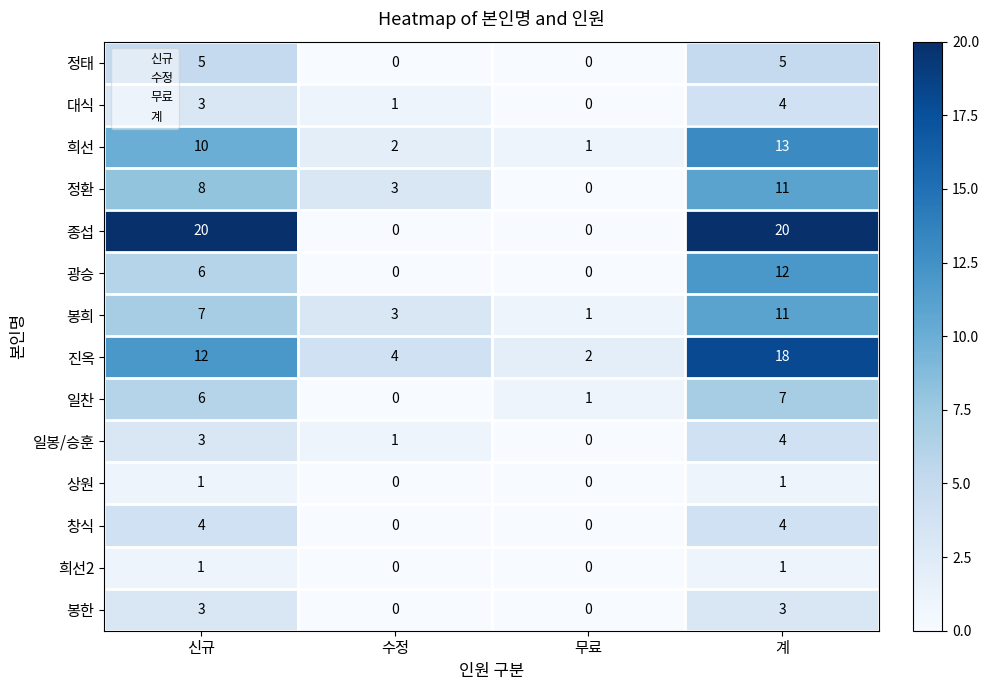

Count the number of categories in the chart.

4